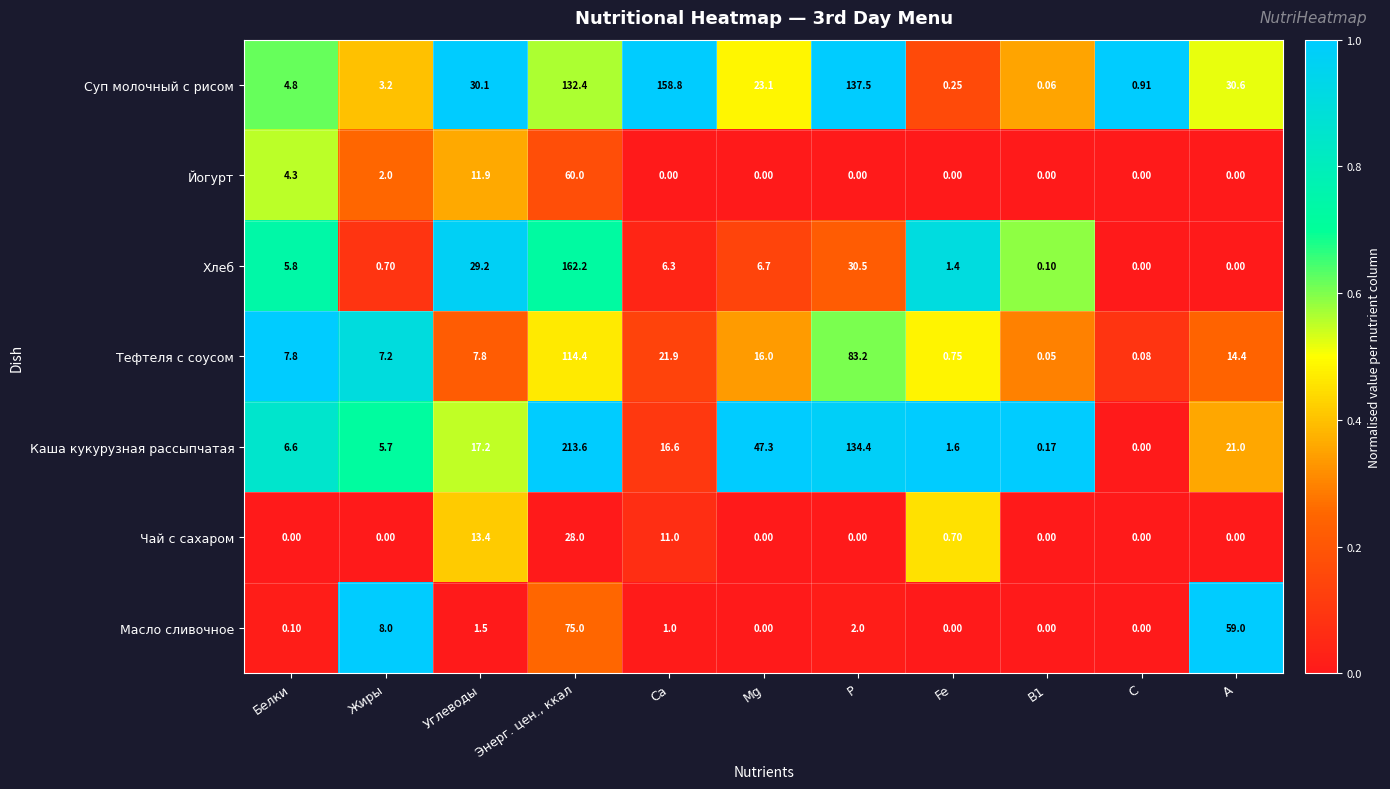

Which series has the largest range (max minus min)?

Каша кукурузная рассыпчатая